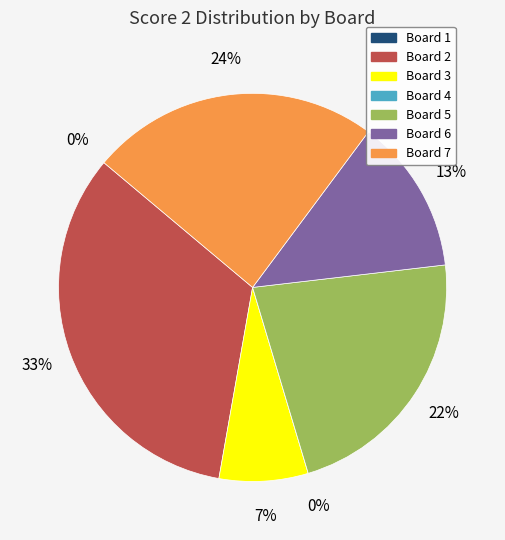

To the nearest percent, what is the combined percentage of Board 4 and Board 6?

13%